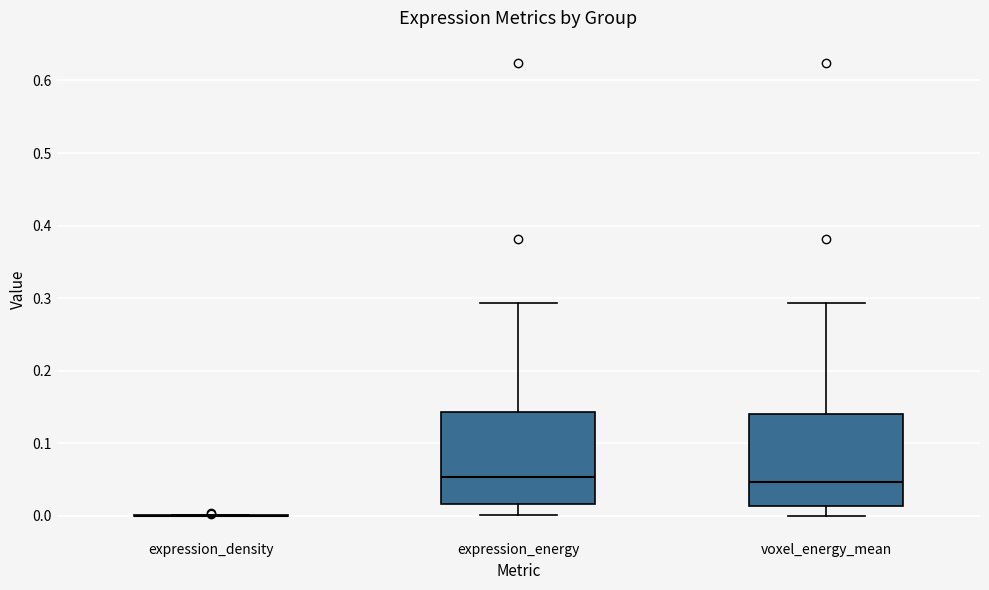

Where does the median line of the box for expression_energy sit on the y-axis? The values are not printed on the chart, so give them approximately, as read against the axis.

0.05